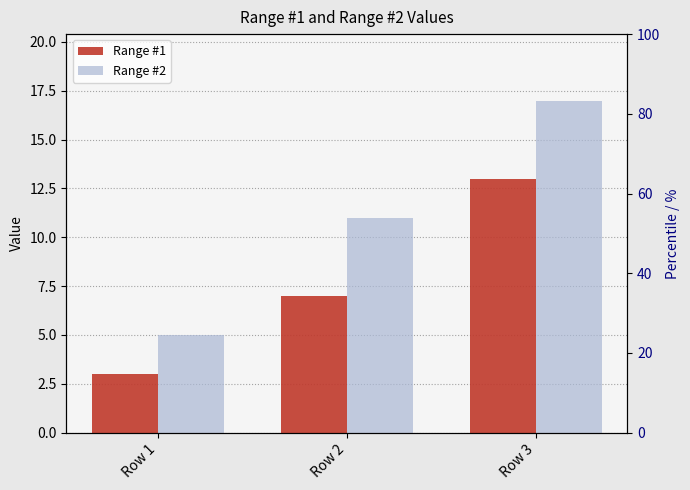

At which label is Range #1 closest to 8?

Row 2